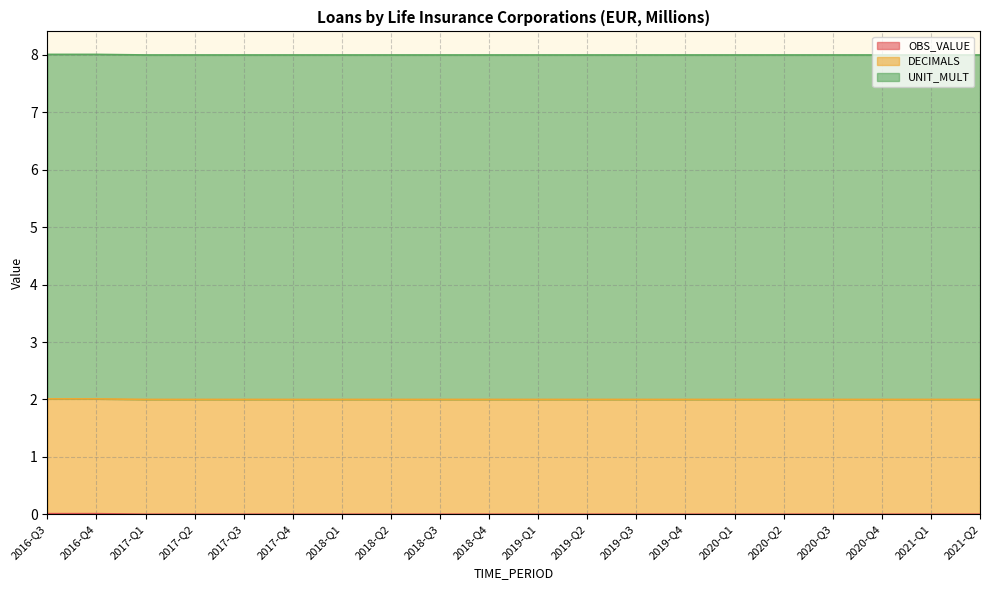

Where is OBS_VALUE nearest to the value 0?

2017-Q1